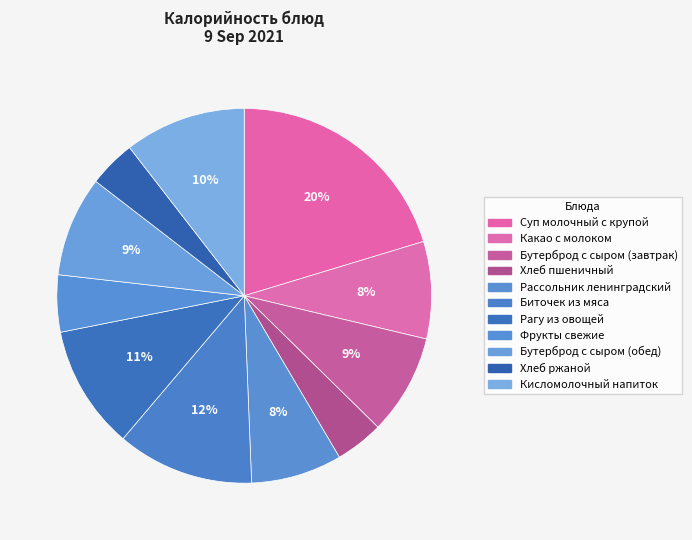

True or false: Рассольник ленинградский accounts for 8% of the total.

True